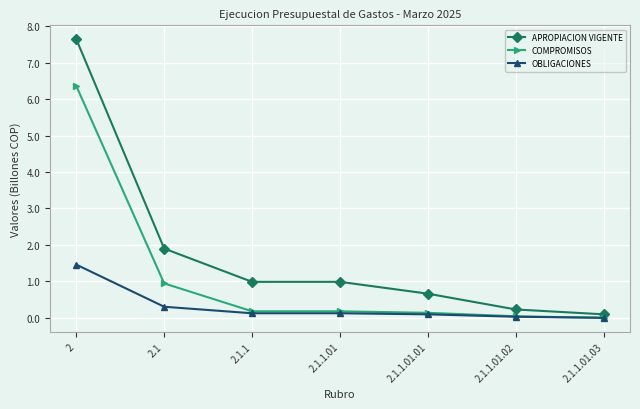

What is the highest value of the COMPROMISOS series?

6.4